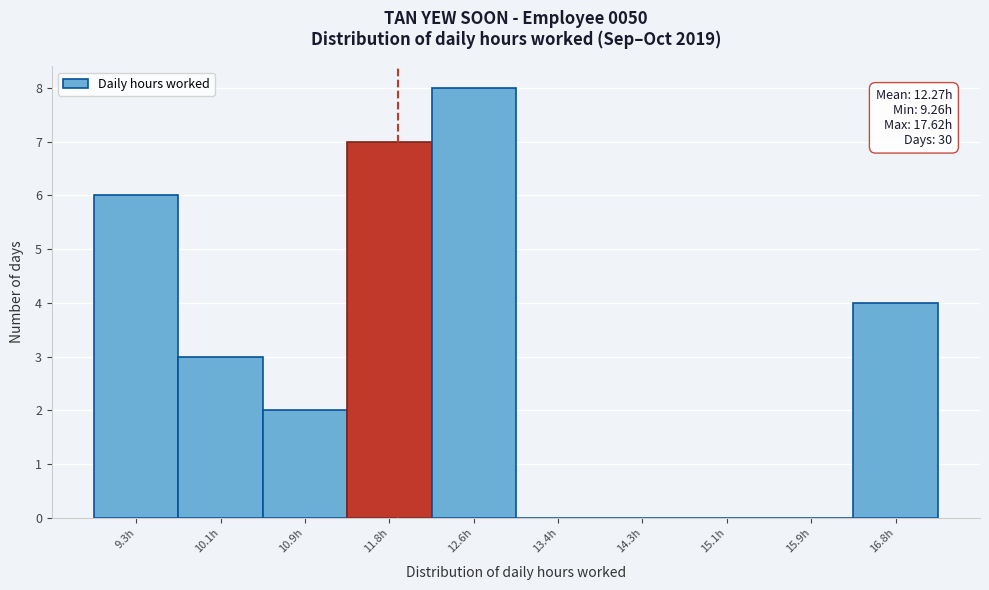

Reading right to left, what are all the values shown in this chart?

16.8h=4	15.9h=0	15.1h=0	14.3h=0	13.4h=0	12.6h=8	11.8h=7	10.9h=2	10.1h=3	9.3h=6